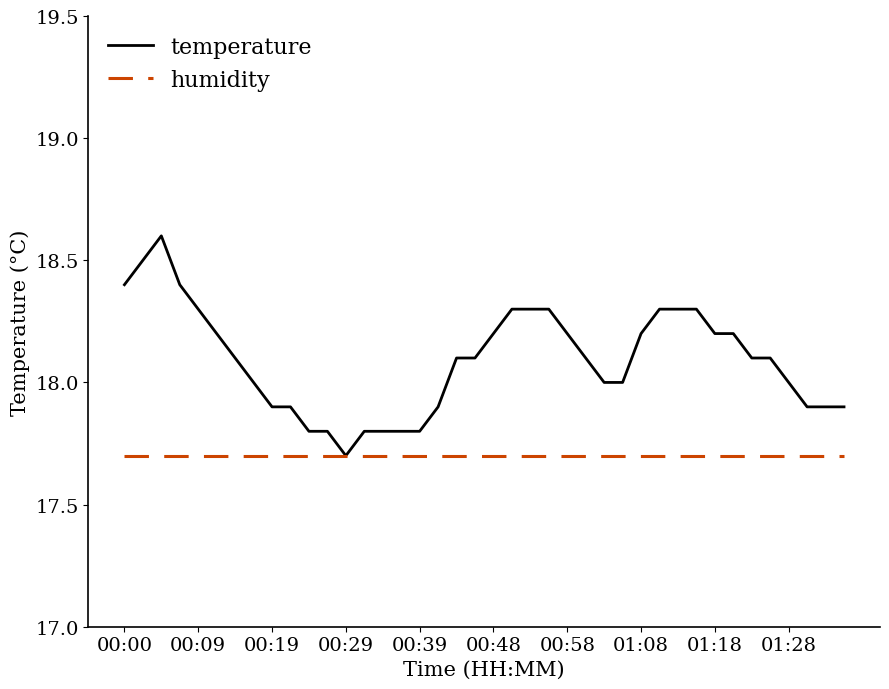

List the series in order of their peak value, lowest first.

humidity, temperature